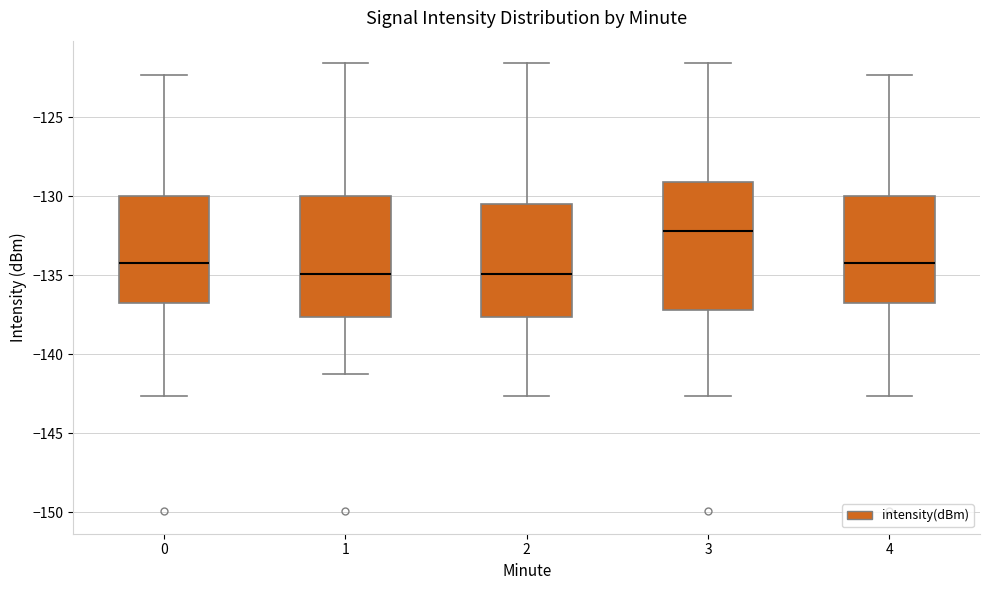

Comparing the boxes themselves (not the whiskers), which one is the tallest?

3